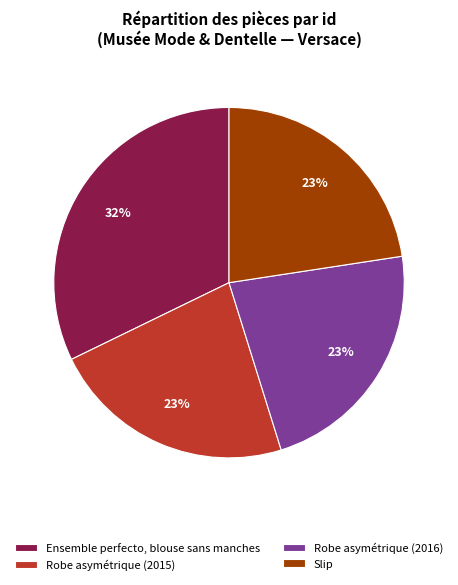

Is there a majority slice in this chart?

No